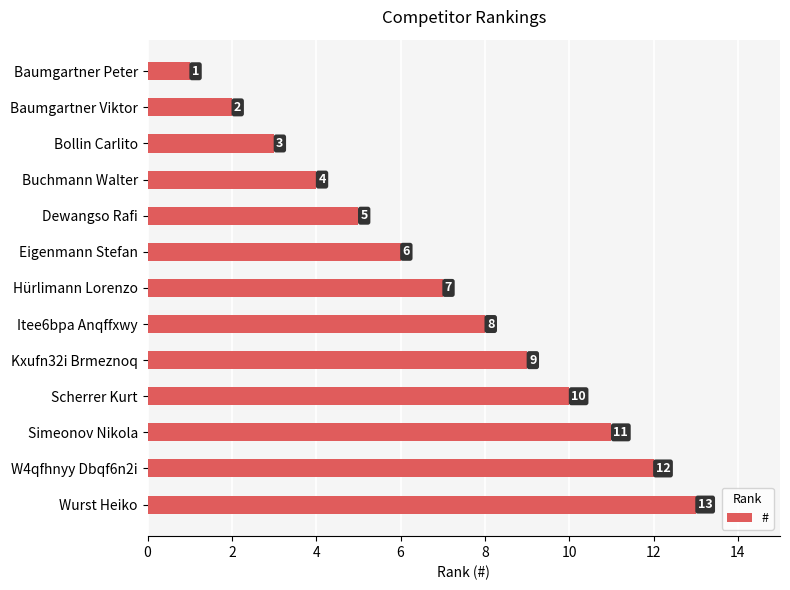

Where is the data nearest to the value 7?

Hürlimann Lorenzo